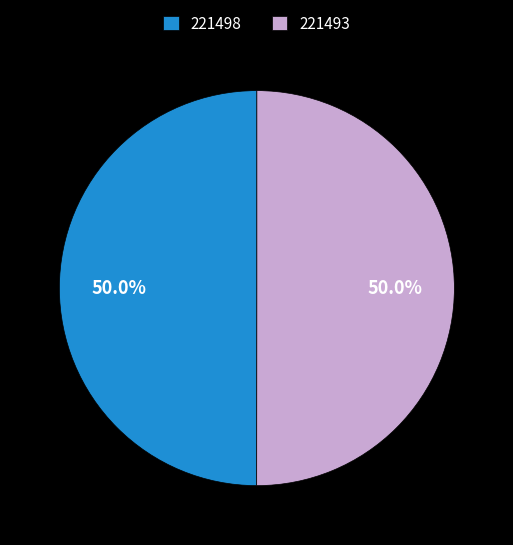

Approximately how many times larger is the value at 221498 compared to 221493?

1.0